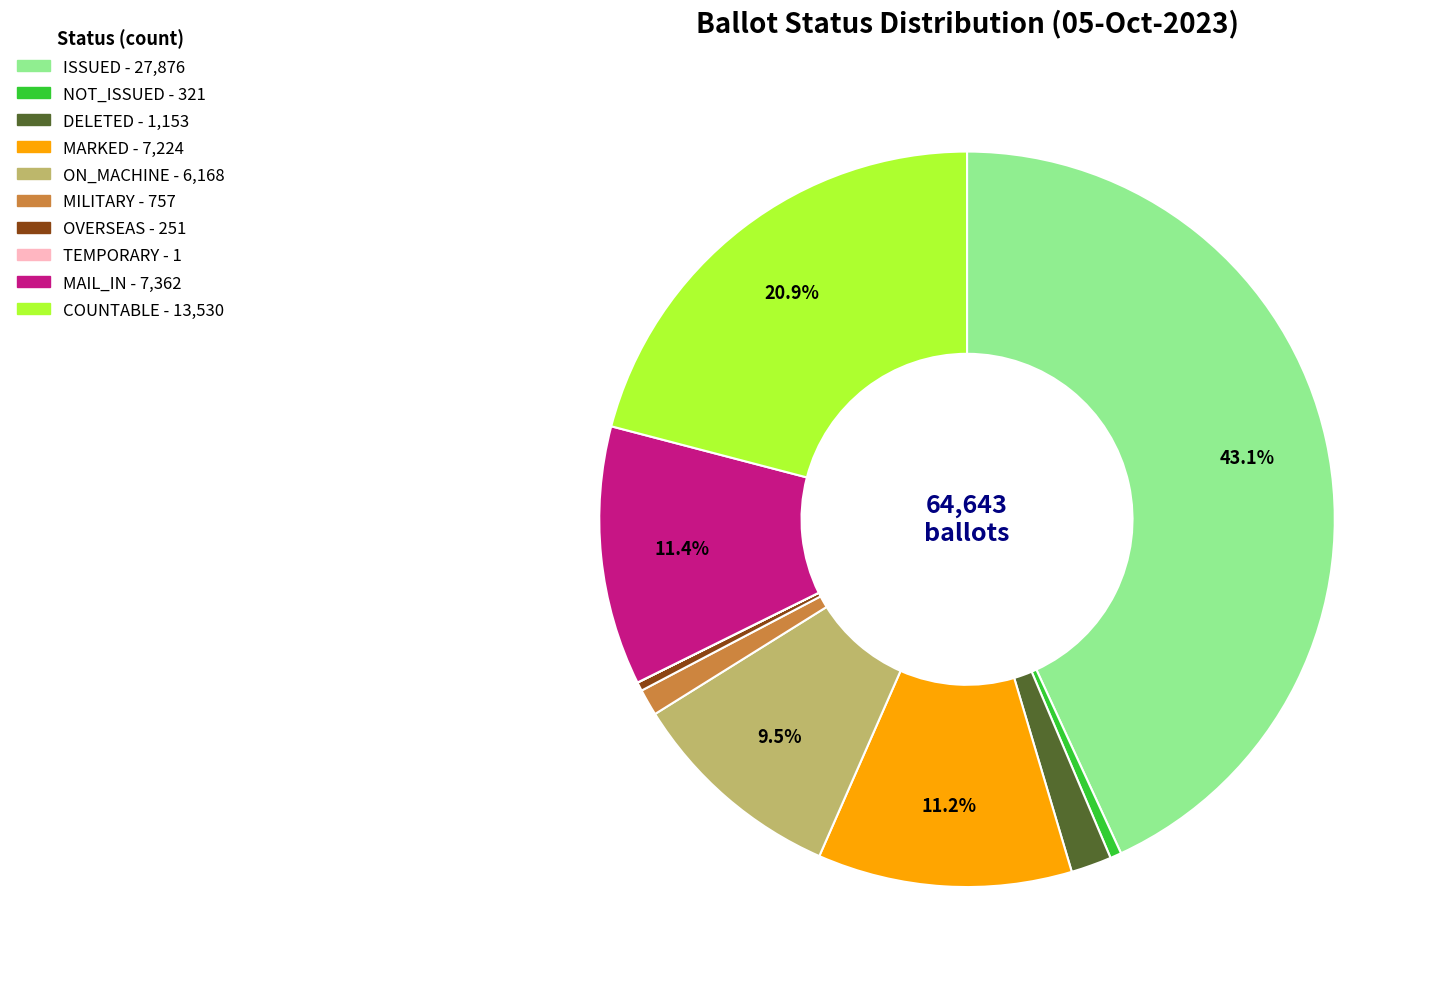

Does any single category account for the majority?

No